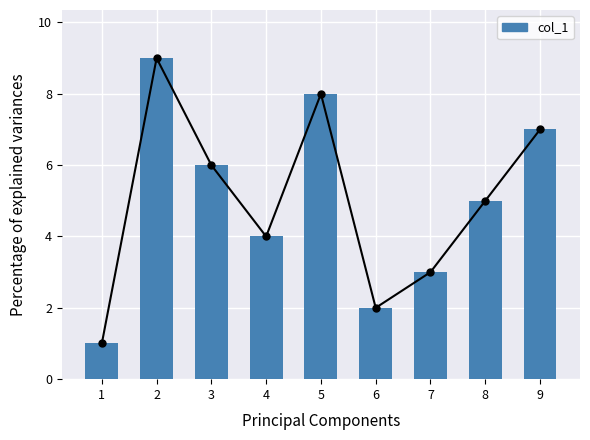

Where does the data first go above 5?

2